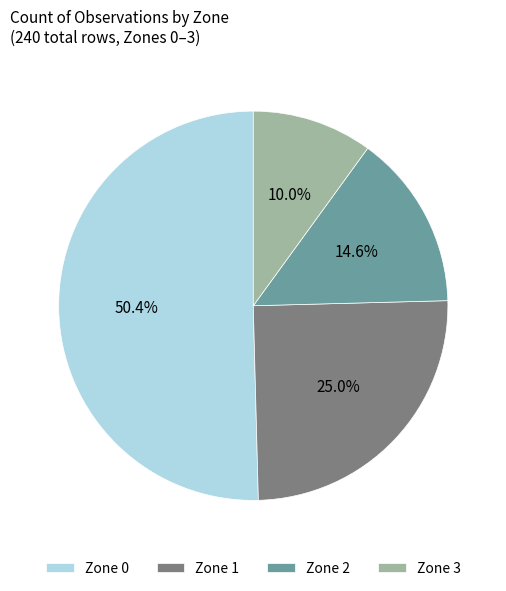

Rank the categories by value from highest to lowest.

Zone 0, Zone 1, Zone 2, Zone 3